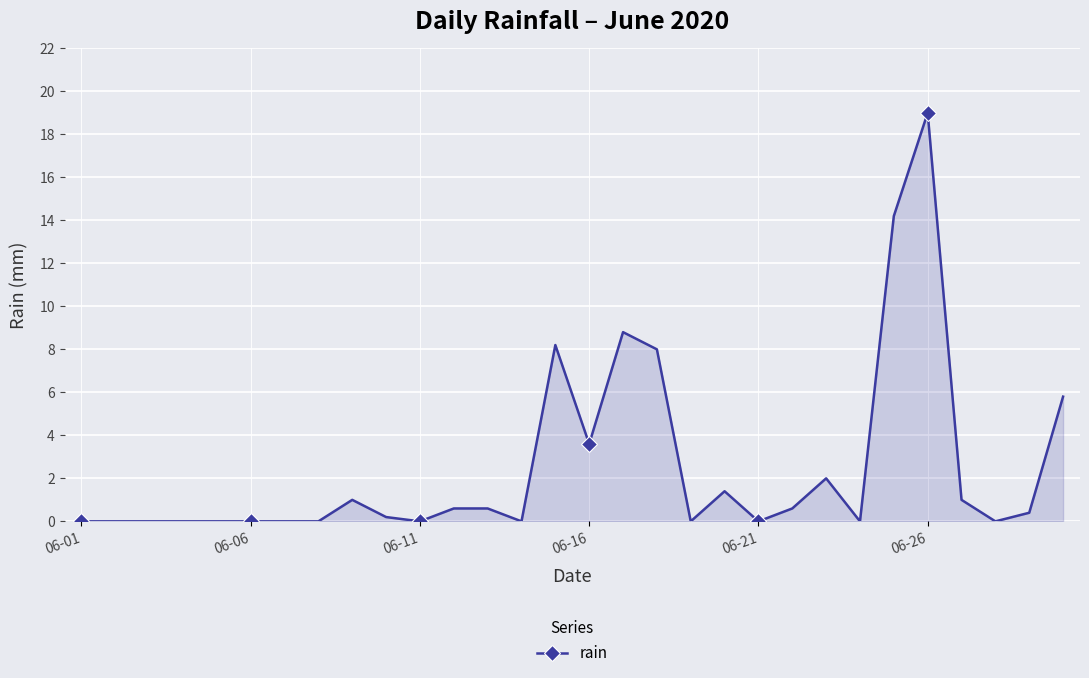

What is the value of the 22nd point from the left?

0.6